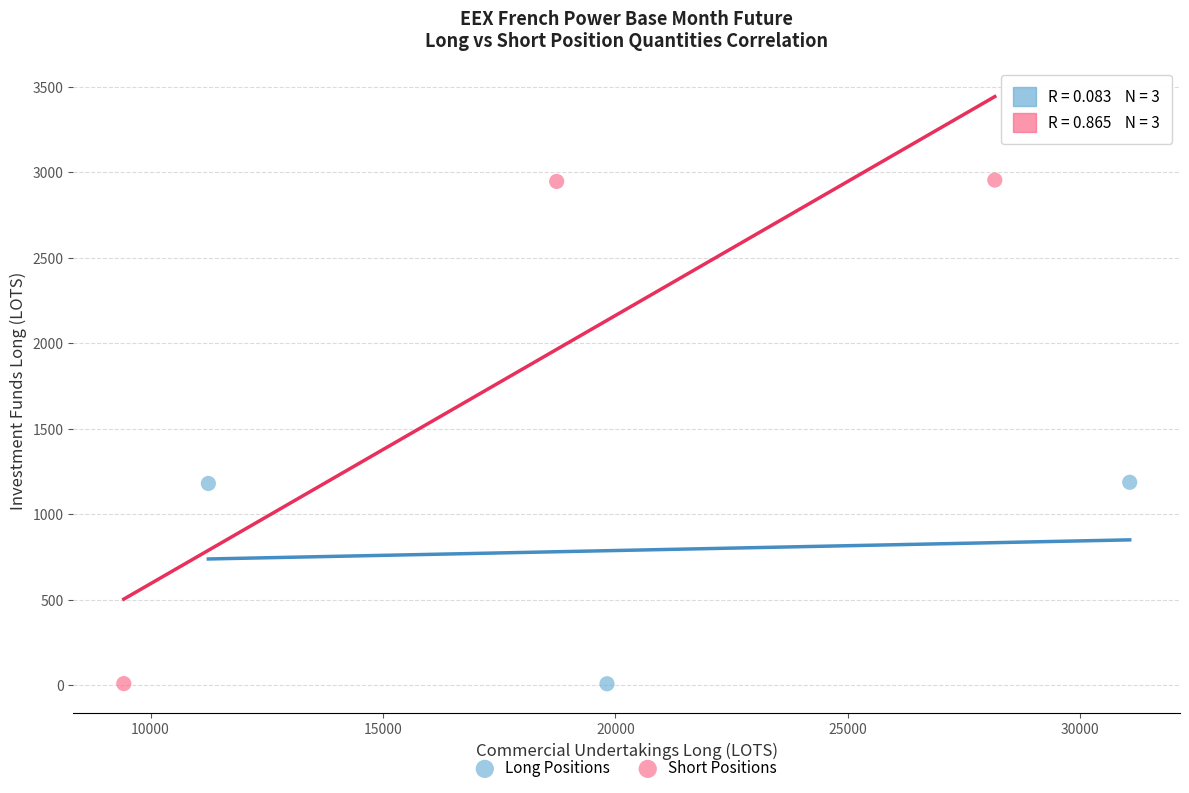

Which series has the largest Y range (max minus min)?

Short Positions